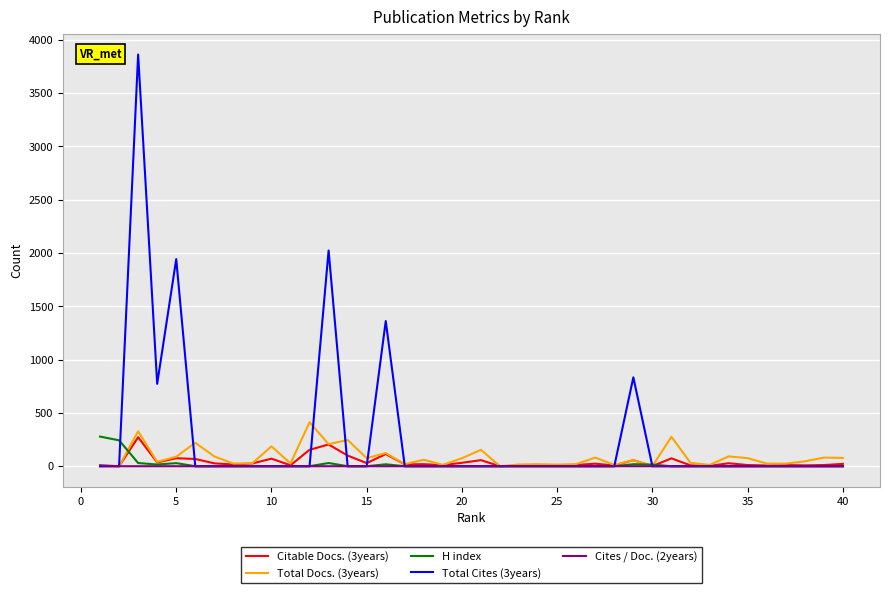

Which series has the largest range (max minus min)?

Total Cites (3years)